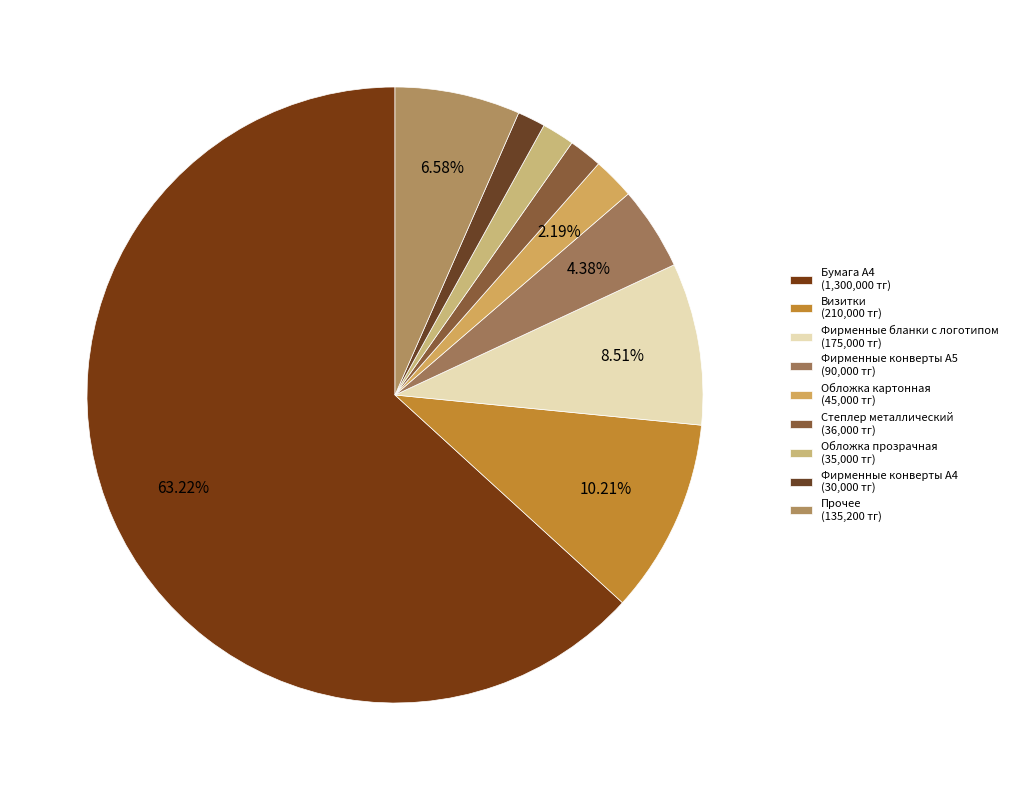

Count the number of slices in the pie.

9